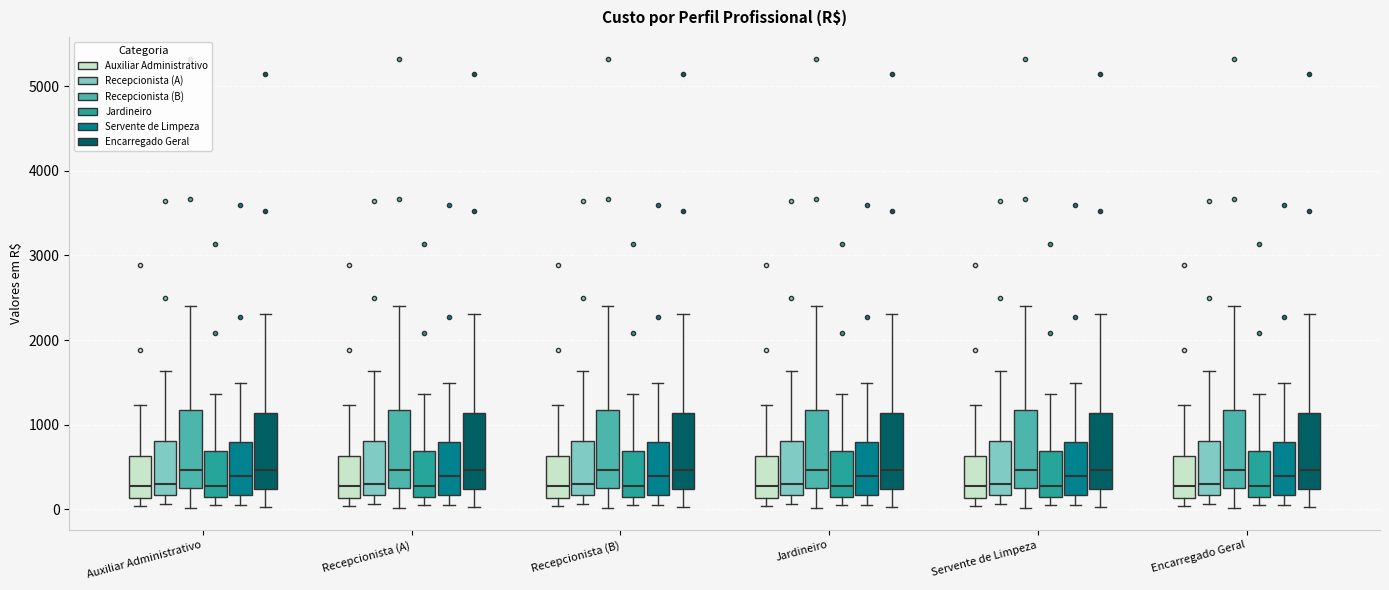

Reading left to right, read every box against the y-axis: the position of its median line, the range the box covers, and the ends of its whiskers. The values are not printed on the chart, so give them approximately, as read against the axis.

Auxiliar Administrativo (Auxiliar Administrativo): median 300, box 100 to 600, whiskers 0 to 1200
Auxiliar Administrativo (Recepcionista (A)): median 300, box 200 to 800, whiskers 100 to 1600
Auxiliar Administrativo (Recepcionista (B)): median 500, box 300 to 1200, whiskers 0 to 2400
Auxiliar Administrativo (Jardineiro): median 300, box 100 to 700, whiskers 0 to 1400
Auxiliar Administrativo (Servente de Limpeza): median 400, box 200 to 800, whiskers 100 to 1500
Auxiliar Administrativo (Encarregado Geral): median 500, box 200 to 1100, whiskers 0 to 2300
Recepcionista (A) (Auxiliar Administrativo): median 300, box 100 to 600, whiskers 0 to 1200
Recepcionista (A) (Recepcionista (A)): median 300, box 200 to 800, whiskers 100 to 1600
Recepcionista (A) (Recepcionista (B)): median 500, box 300 to 1200, whiskers 0 to 2400
Recepcionista (A) (Jardineiro): median 300, box 100 to 700, whiskers 0 to 1400
Recepcionista (A) (Servente de Limpeza): median 400, box 200 to 800, whiskers 100 to 1500
Recepcionista (A) (Encarregado Geral): median 500, box 200 to 1100, whiskers 0 to 2300
Recepcionista (B) (Auxiliar Administrativo): median 300, box 100 to 600, whiskers 0 to 1200
Recepcionista (B) (Recepcionista (A)): median 300, box 200 to 800, whiskers 100 to 1600
Recepcionista (B) (Recepcionista (B)): median 500, box 300 to 1200, whiskers 0 to 2400
Recepcionista (B) (Jardineiro): median 300, box 100 to 700, whiskers 0 to 1400
Recepcionista (B) (Servente de Limpeza): median 400, box 200 to 800, whiskers 100 to 1500
Recepcionista (B) (Encarregado Geral): median 500, box 200 to 1100, whiskers 0 to 2300
Jardineiro (Auxiliar Administrativo): median 300, box 100 to 600, whiskers 0 to 1200
Jardineiro (Recepcionista (A)): median 300, box 200 to 800, whiskers 100 to 1600
Jardineiro (Recepcionista (B)): median 500, box 300 to 1200, whiskers 0 to 2400
Jardineiro (Jardineiro): median 300, box 100 to 700, whiskers 0 to 1400
Jardineiro (Servente de Limpeza): median 400, box 200 to 800, whiskers 100 to 1500
Jardineiro (Encarregado Geral): median 500, box 200 to 1100, whiskers 0 to 2300
Servente de Limpeza (Auxiliar Administrativo): median 300, box 100 to 600, whiskers 0 to 1200
Servente de Limpeza (Recepcionista (A)): median 300, box 200 to 800, whiskers 100 to 1600
Servente de Limpeza (Recepcionista (B)): median 500, box 300 to 1200, whiskers 0 to 2400
Servente de Limpeza (Jardineiro): median 300, box 100 to 700, whiskers 0 to 1400
Servente de Limpeza (Servente de Limpeza): median 400, box 200 to 800, whiskers 100 to 1500
Servente de Limpeza (Encarregado Geral): median 500, box 200 to 1100, whiskers 0 to 2300
Encarregado Geral (Auxiliar Administrativo): median 300, box 100 to 600, whiskers 0 to 1200
Encarregado Geral (Recepcionista (A)): median 300, box 200 to 800, whiskers 100 to 1600
Encarregado Geral (Recepcionista (B)): median 500, box 300 to 1200, whiskers 0 to 2400
Encarregado Geral (Jardineiro): median 300, box 100 to 700, whiskers 0 to 1400
Encarregado Geral (Servente de Limpeza): median 400, box 200 to 800, whiskers 100 to 1500
Encarregado Geral (Encarregado Geral): median 500, box 200 to 1100, whiskers 0 to 2300